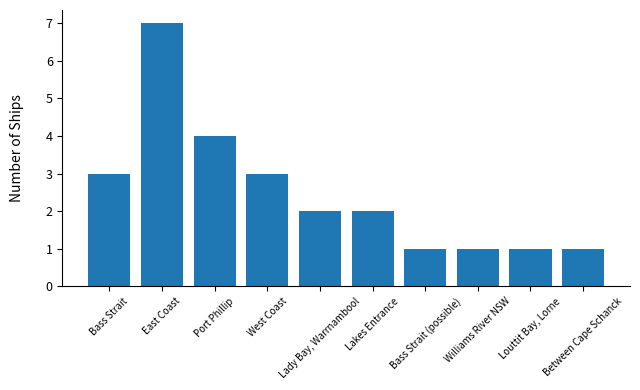

What is the greatest value displayed?

7